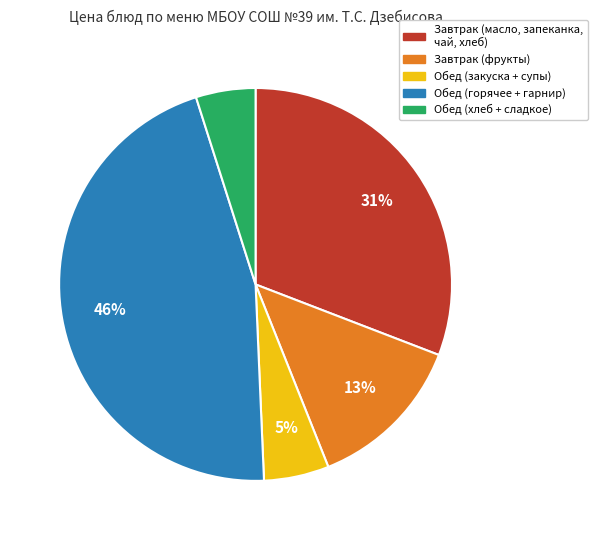

Is there a majority slice in this chart?

No